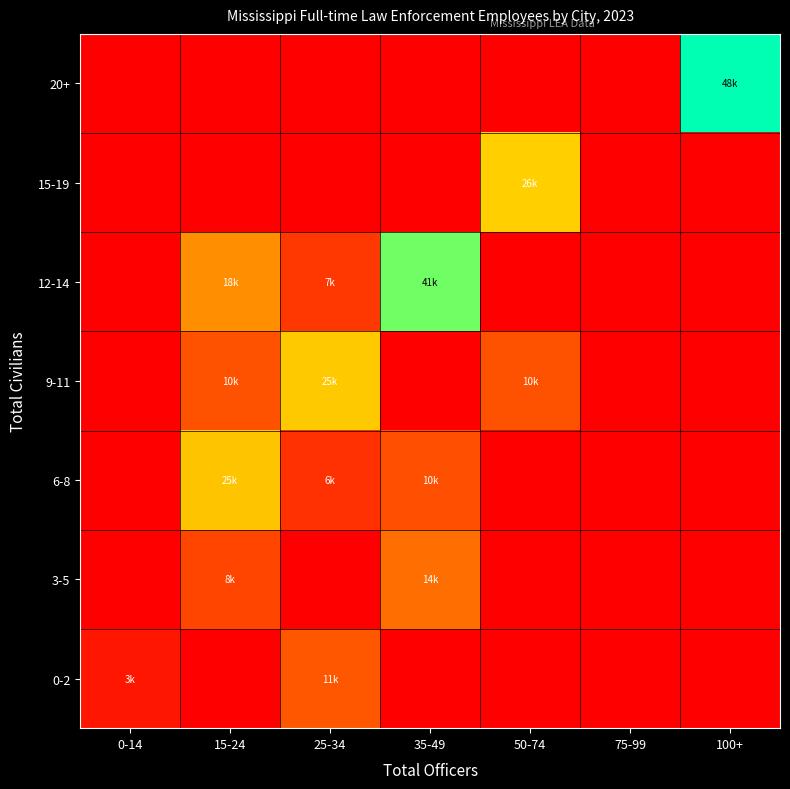

Reading right to left, transcribe all the data shown in this chart.

0-2: 100+=0.0	75-99=0.0	50-74=0.0	35-49=0.0	25-34=0.2	15-24=0.0	0-14=0.1
3-5: 100+=0.0	75-99=0.0	50-74=0.0	35-49=0.3	25-34=0.0	15-24=0.2	0-14=0.0
6-8: 100+=0.0	75-99=0.0	50-74=0.0	35-49=0.2	25-34=0.1	15-24=0.5	0-14=0.0
9-11: 100+=0.0	75-99=0.0	50-74=0.2	35-49=0.0	25-34=0.5	15-24=0.2	0-14=0.0
12-14: 100+=0.0	75-99=0.0	50-74=0.0	35-49=0.9	25-34=0.1	15-24=0.4	0-14=0.0
15-19: 100+=0.0	75-99=0.0	50-74=0.5	35-49=0.0	25-34=0.0	15-24=0.0	0-14=0.0
20+: 100+=1.0	75-99=0.0	50-74=0.0	35-49=0.0	25-34=0.0	15-24=0.0	0-14=0.0